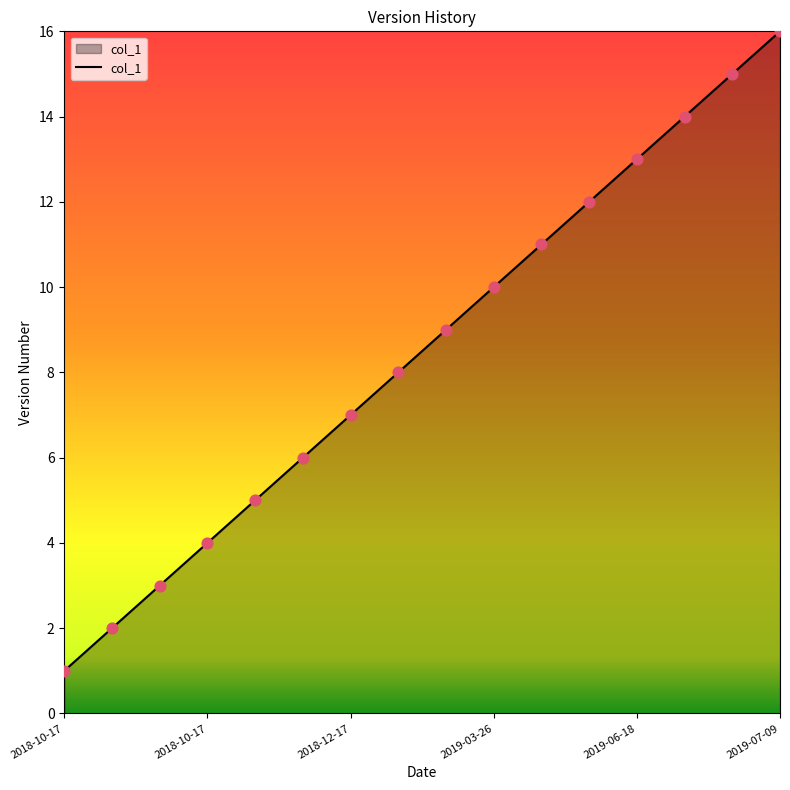

What is the difference between the maximum and minimum values?

15